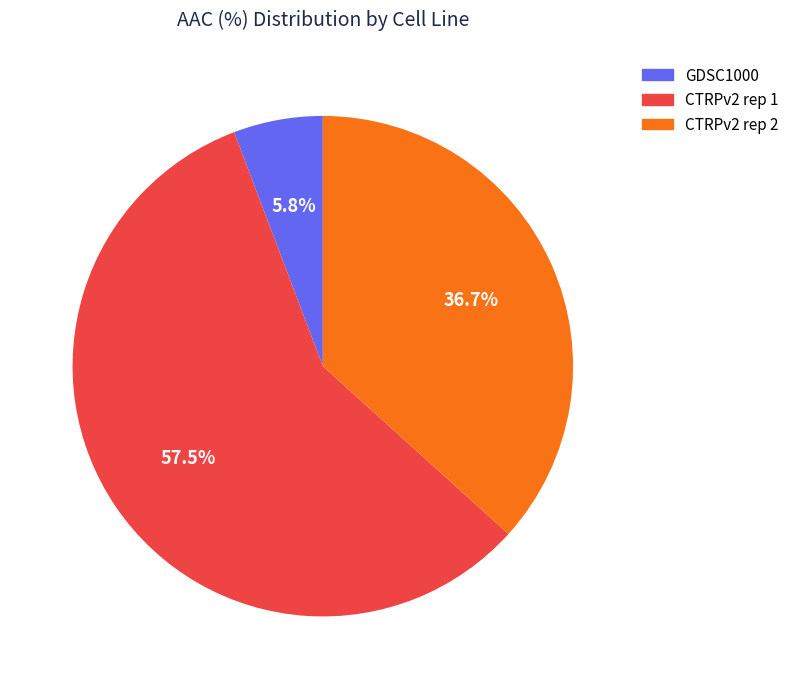

Is it true that GDSC1000 is 1% of the pie?

False